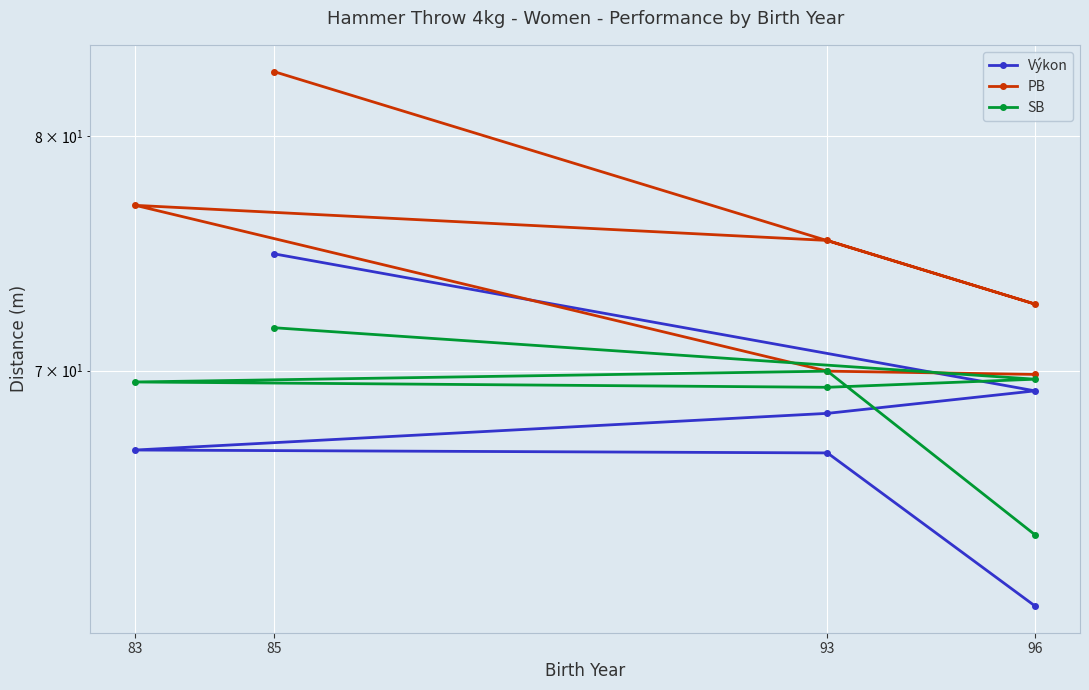

How many data points in PB are less than 75?

3